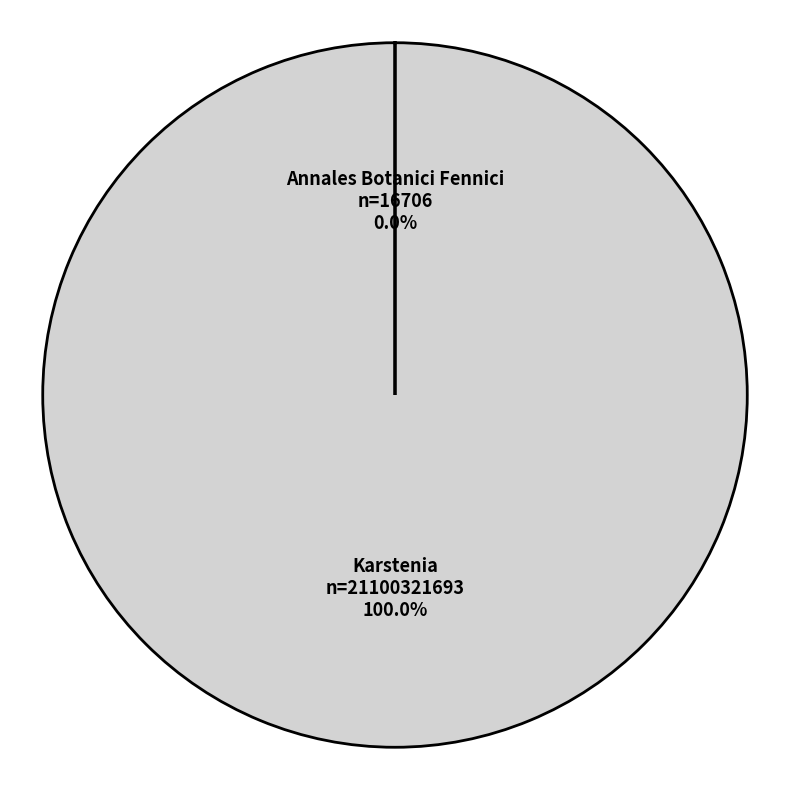

Which slice is the largest?

Karstenia